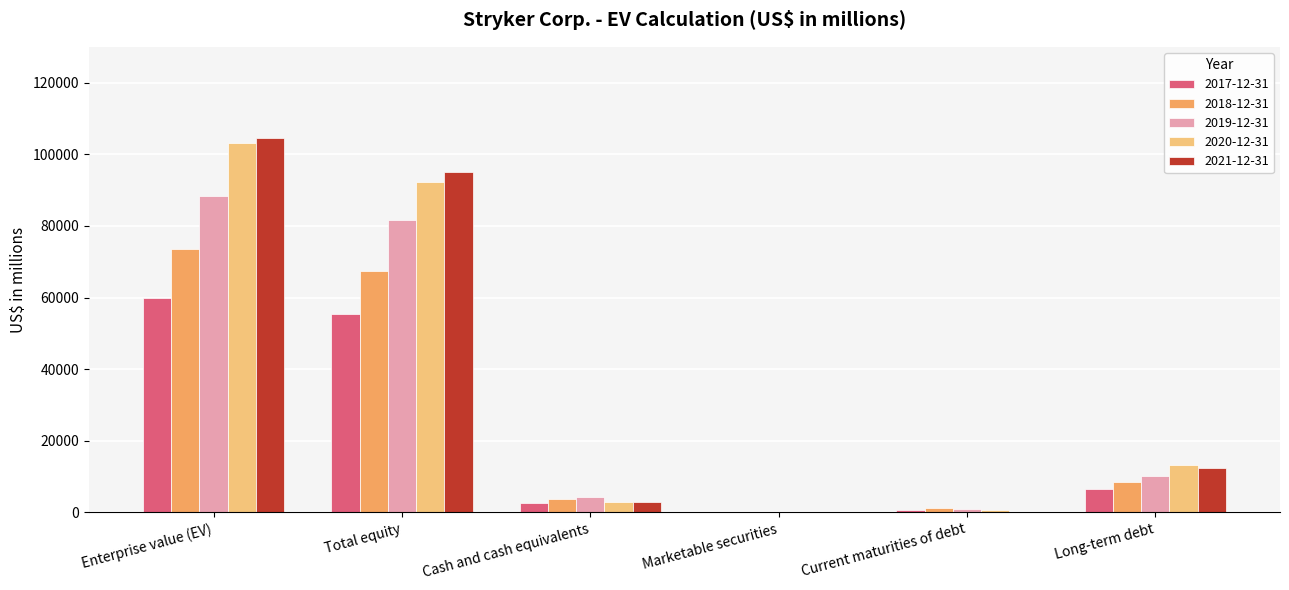

Does the chart contain stacked bars?

No